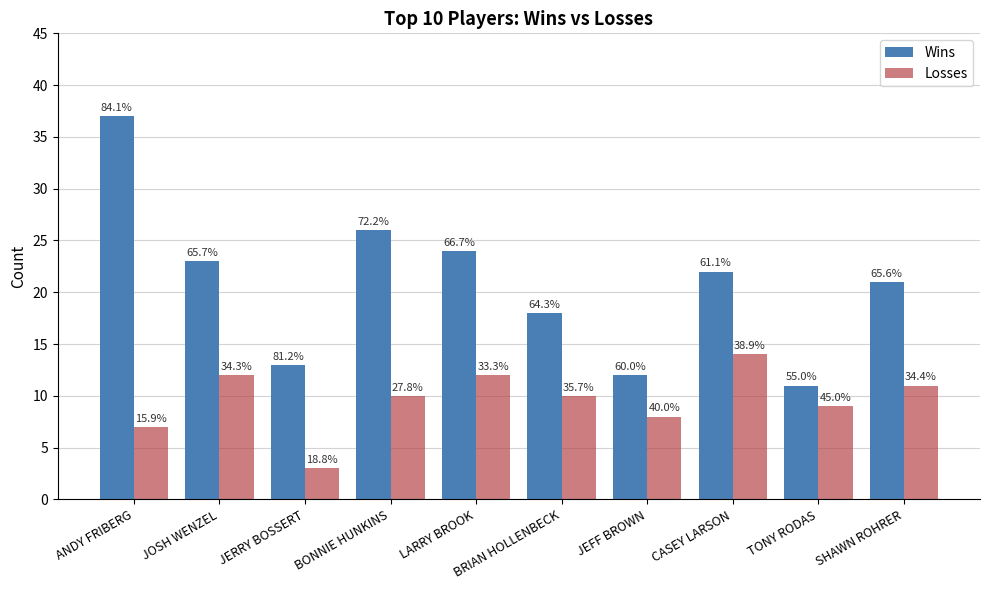

Is it true that Wins equals 8 at JEFF BROWN?

False